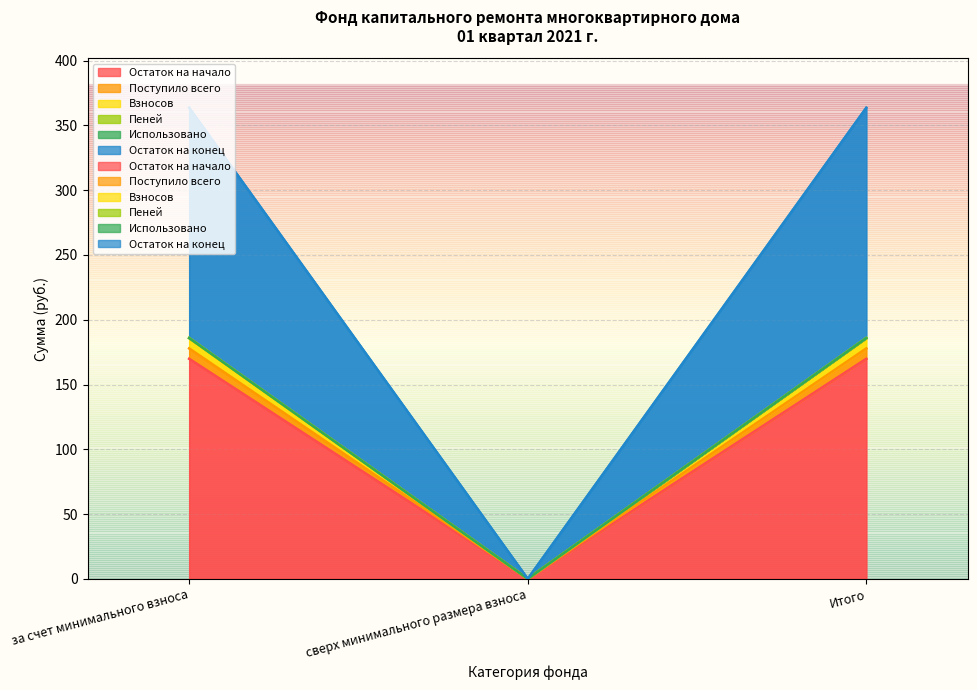

True or false: Взносов has a value of 68.4 at Итого.

False